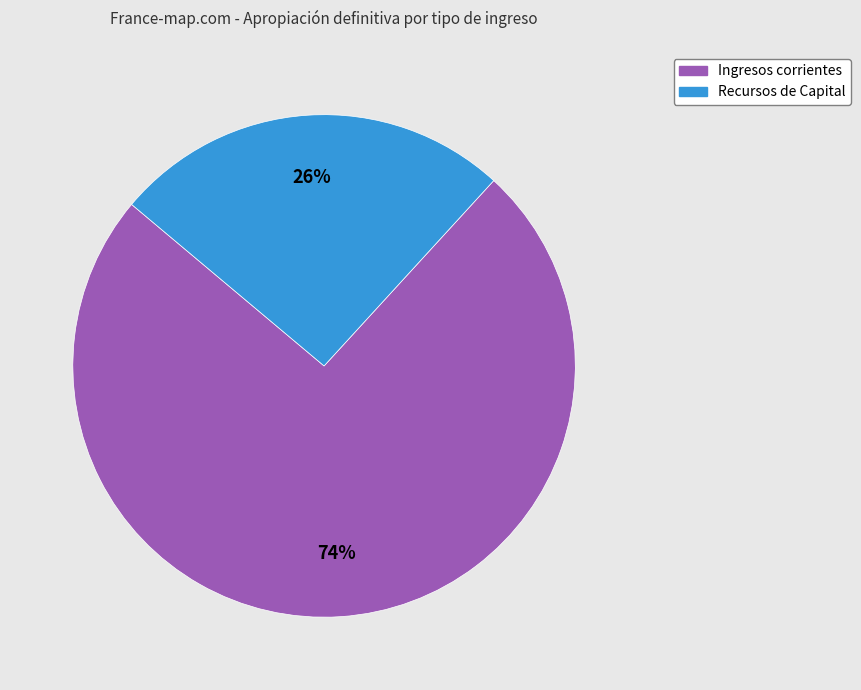

What percentage is the Recursos de Capital slice, to the nearest percent?

26%